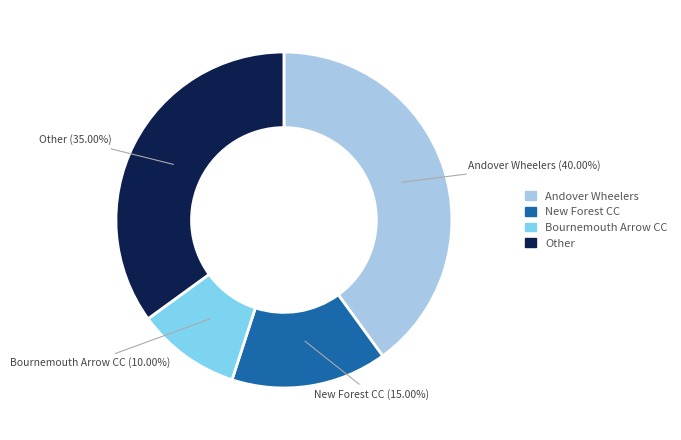

Does any single category account for the majority?

No